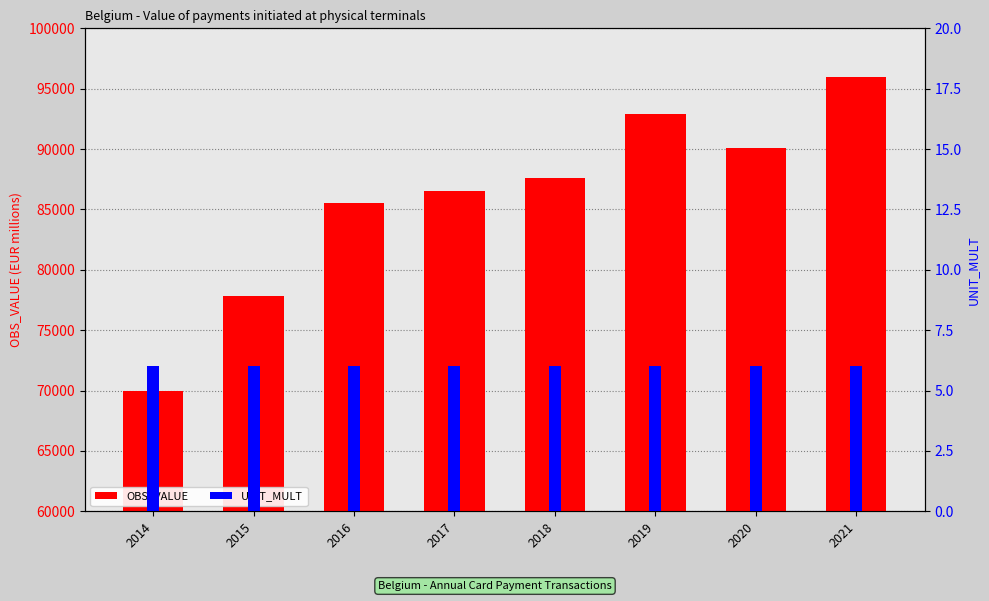

Rank the series by their average value, from lowest to highest.

UNIT_MULT, OBS_VALUE